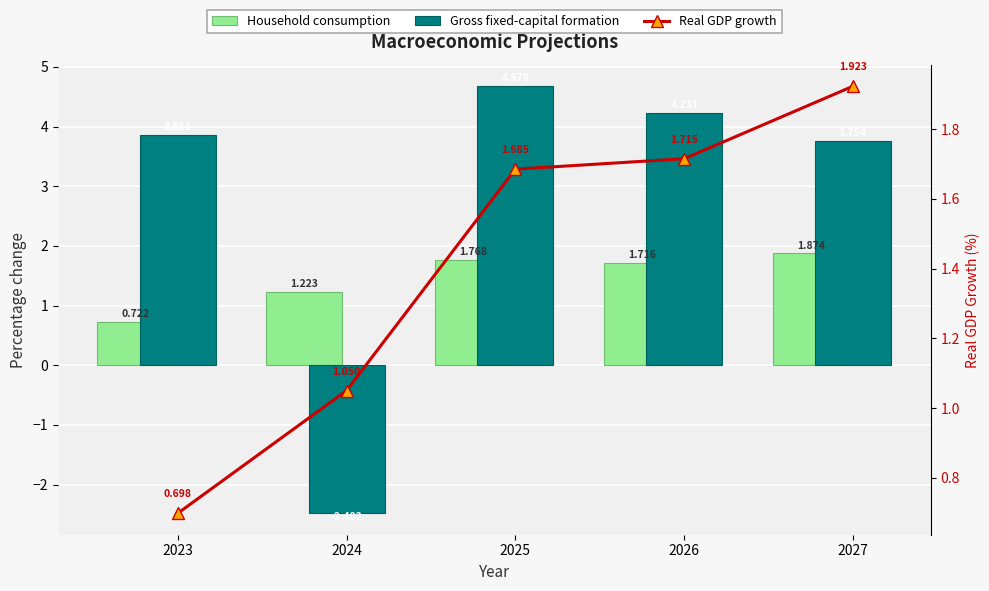

Reading left to right, list all the values displayed in this chart.

Household consumption: 0.7	1.2	1.8	1.7	1.9
Gross fixed-capital formation: 3.9	-2.5	4.7	4.2	3.8
Real GDP growth: 0.7	1.1	1.7	1.7	1.9